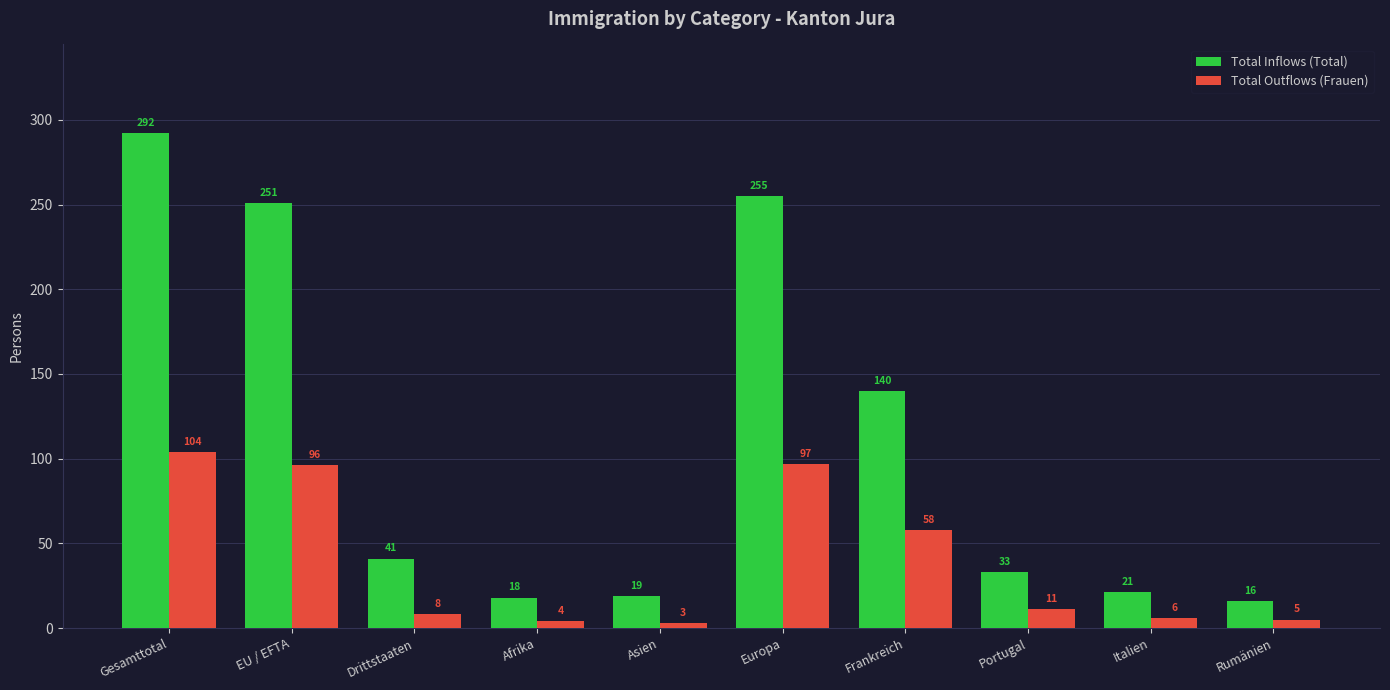

Is the value of Total Outflows (Frauen) at Portugal greater than the value of Total Inflows (Total) at Asien?

No